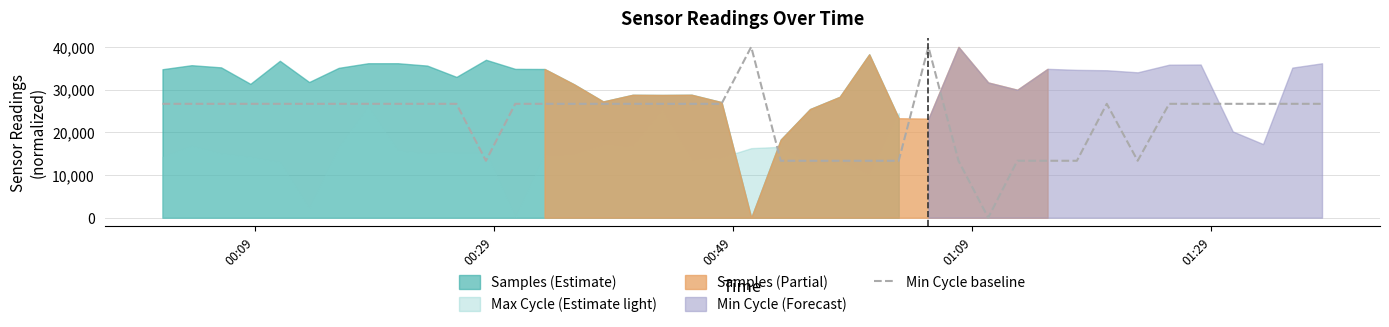

What is the maximum value for Min Cycle baseline?

40000.0